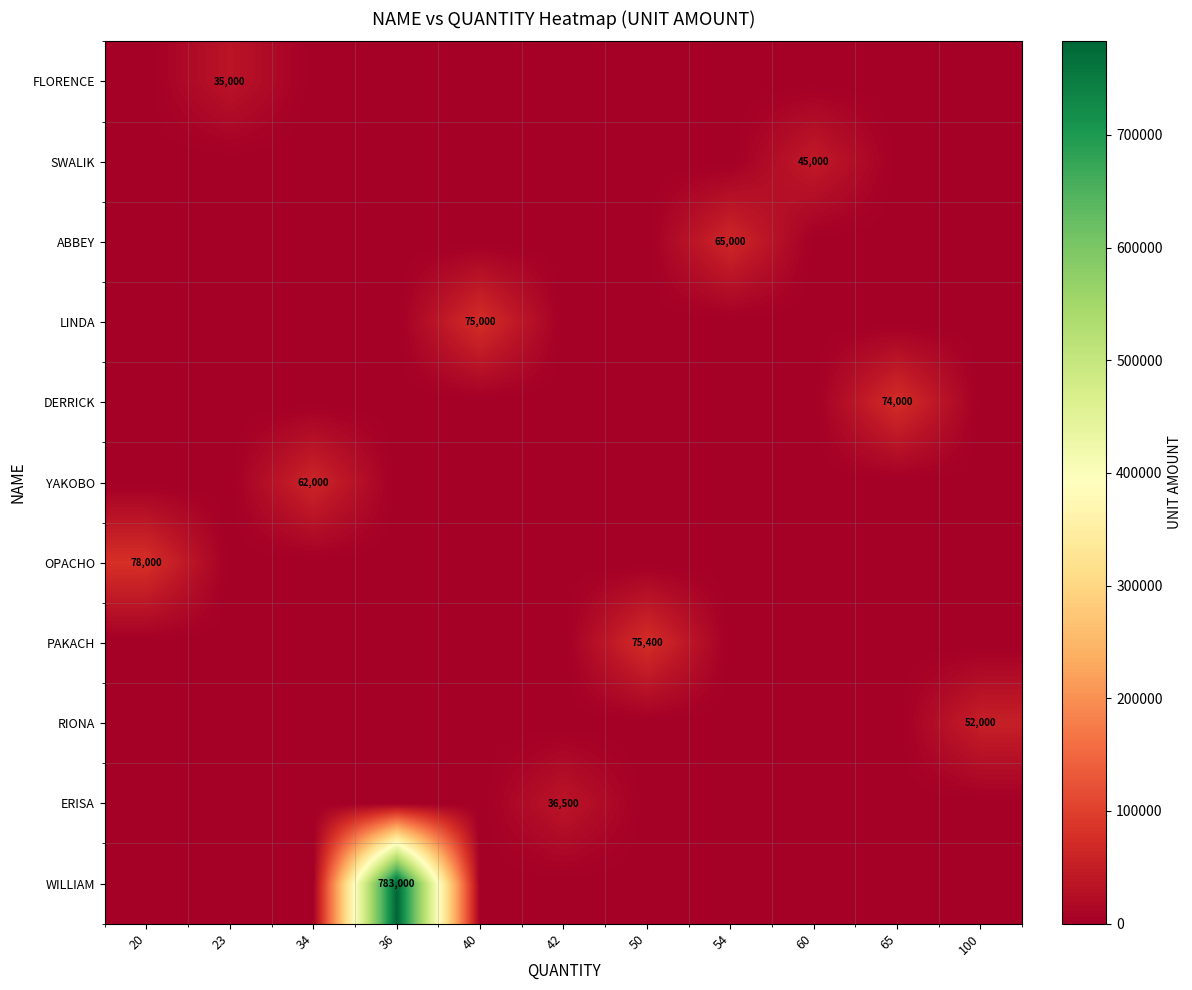

List the series in order of their peak value, highest first.

WILLIAM, OPACHO, PAKACH, LINDA, DERRICK, ABBEY, YAKOBO, RIONA, SWALIK, ERISA, FLORENCE